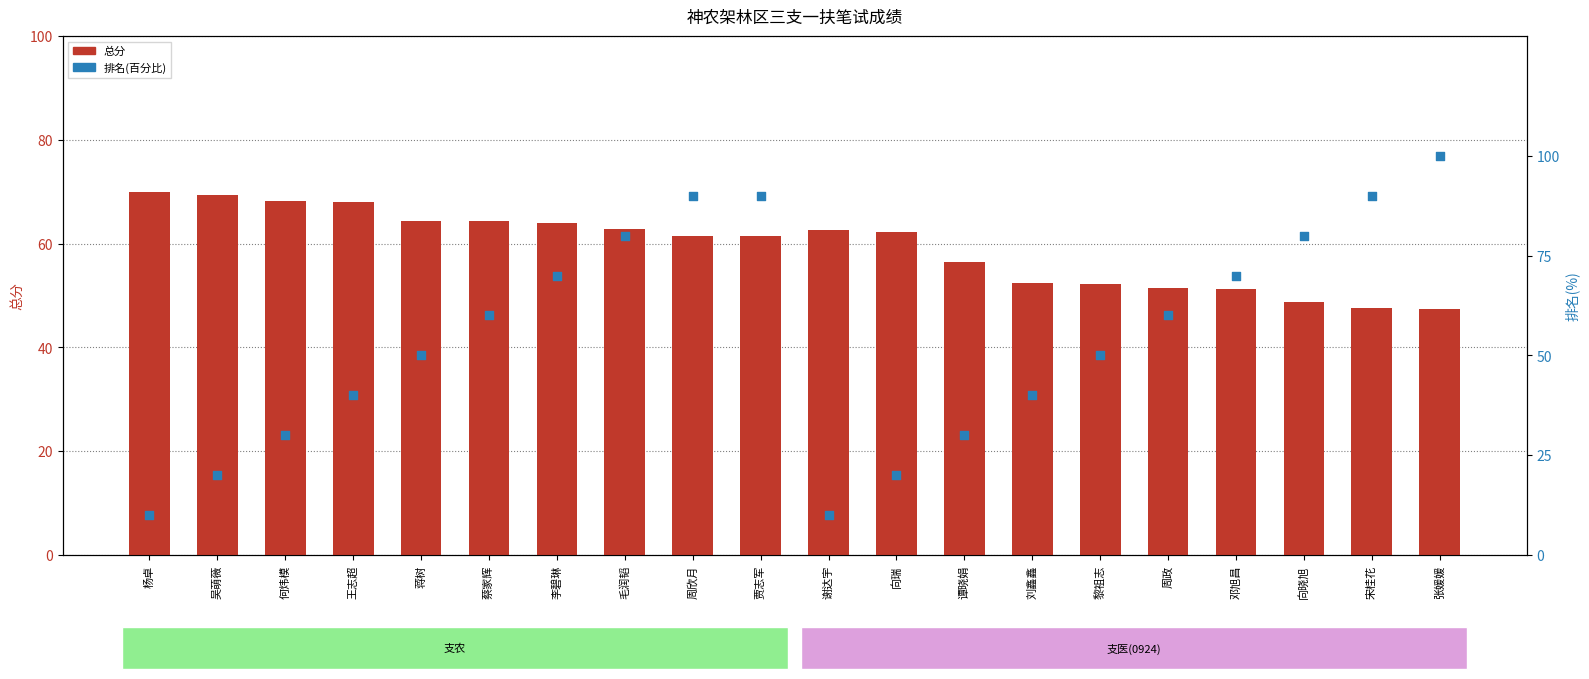

What is the total value across all series at 周政?

111.4